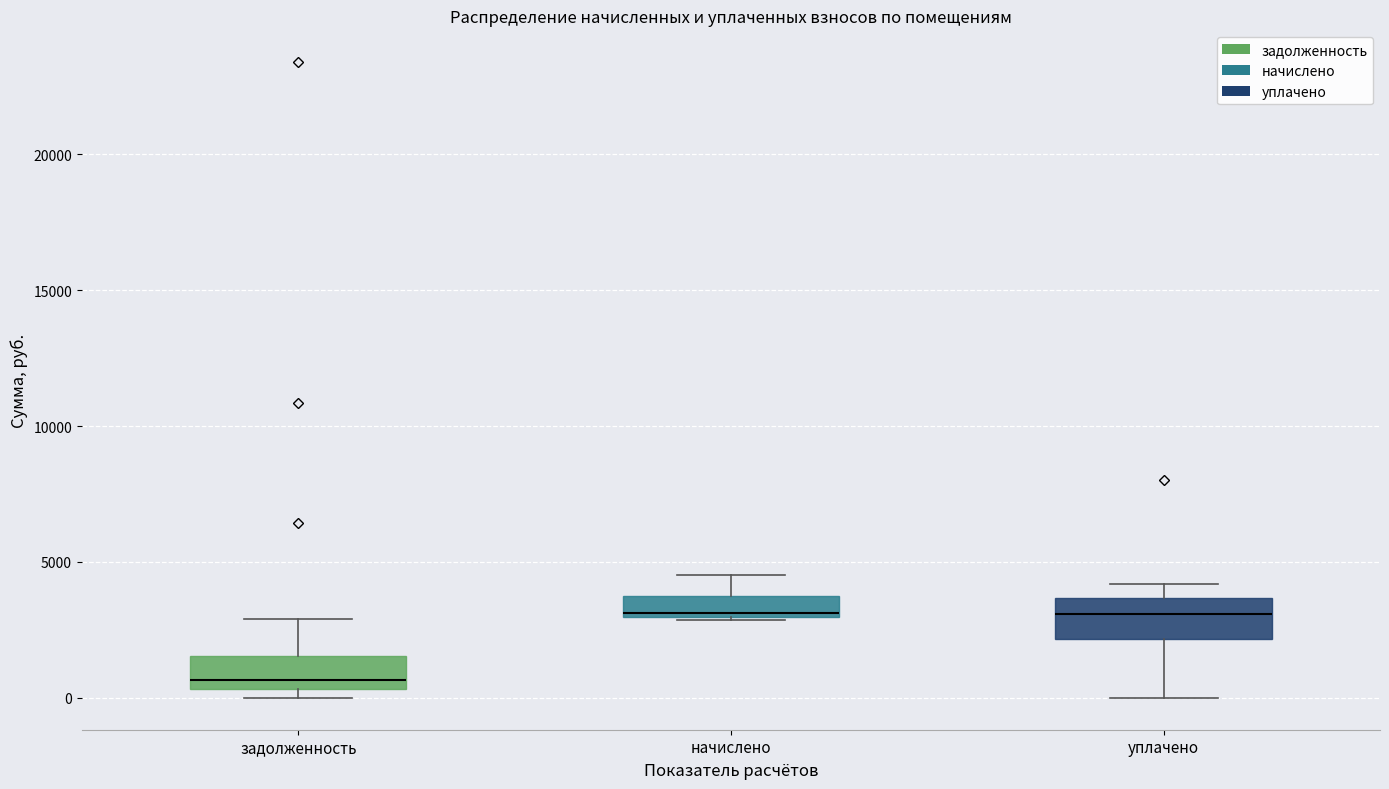

Reading left to right, transcribe this box plot: for each box, give where its median line is, the range the box spans, and where its two whiskers end, as read against the y-axis. The values are not printed on the chart, so give them approximately, as read against the axis.

задолженность: median 500 (just above the box's lower edge), box 500 to 1500, whiskers 0 to 3000
начислено: median 3000 (just above the box's lower edge), box 3000 to 3500, whiskers 3000 to 4500
уплачено: median 3000, box 2000 to 3500, whiskers 0 to 4000